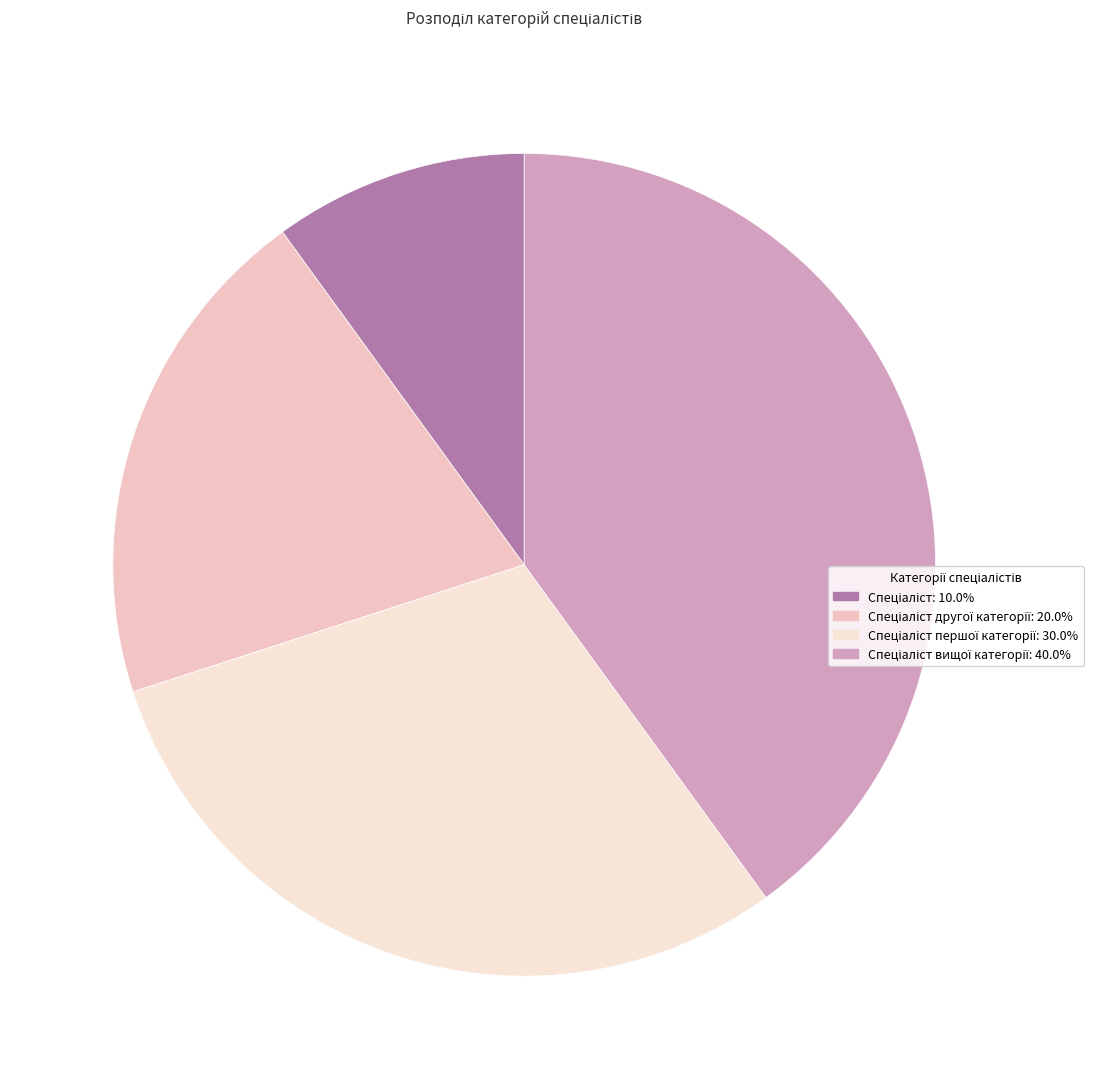

Is there any slice that represents more than half of the pie?

No